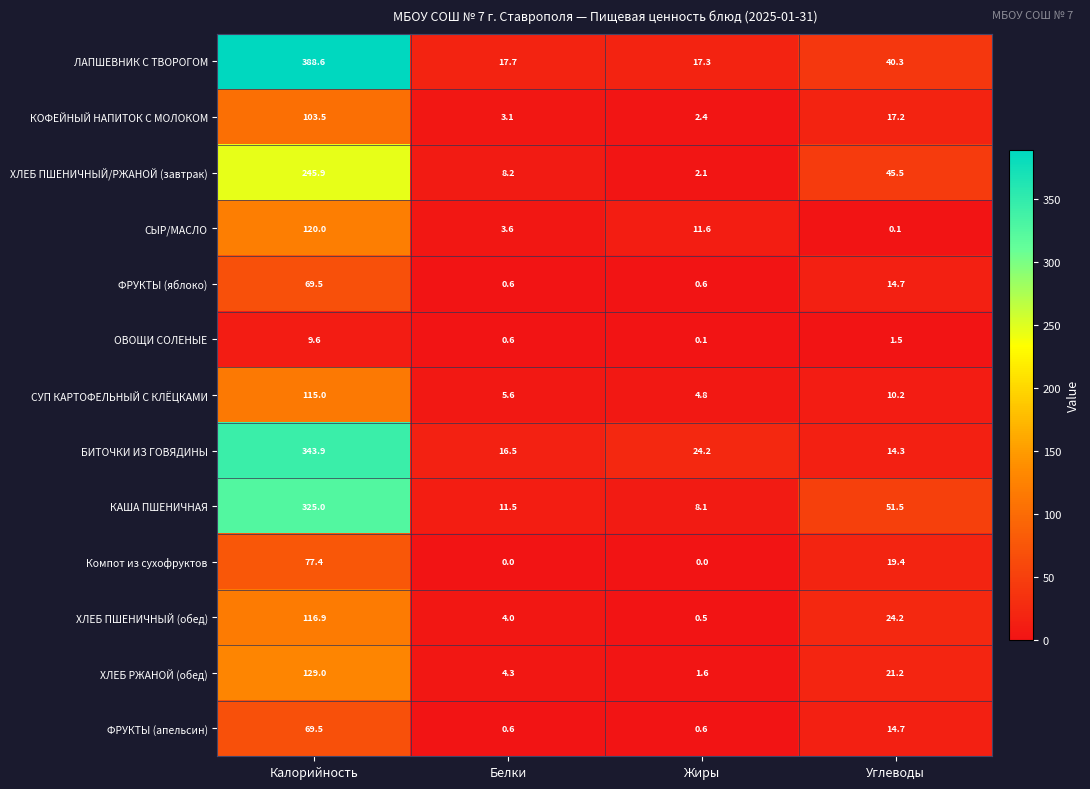

The ХЛЕБ ПШЕНИЧНЫЙ/РЖАНОЙ (завтрак) series shows 76.1 at Калорийность. True or false?

False